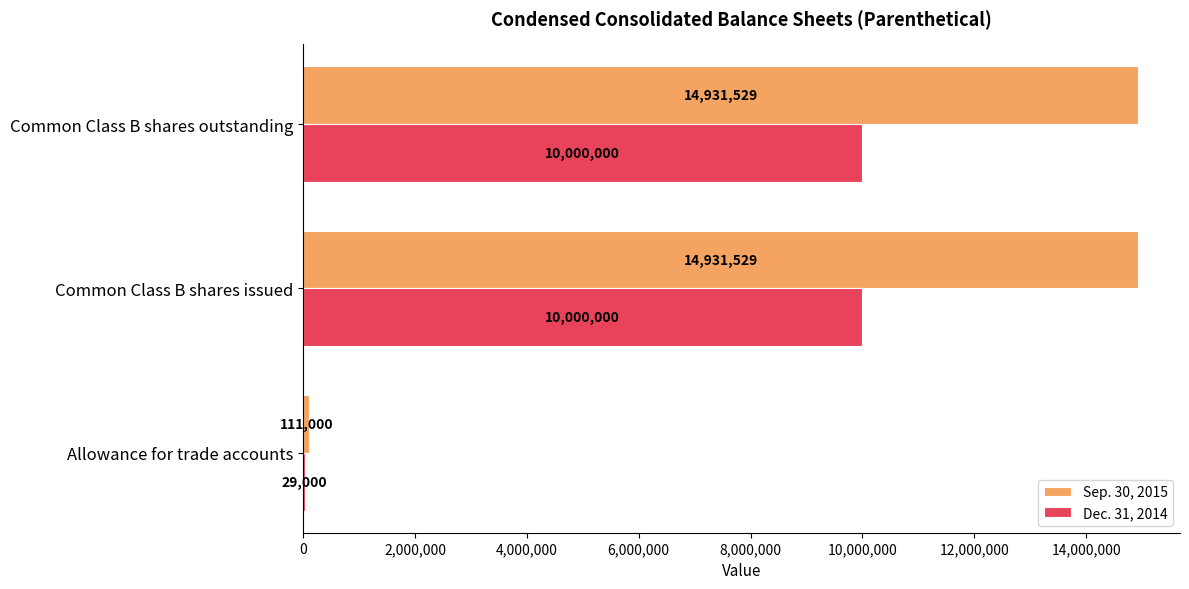

What are all the series names shown in the legend?

Sep. 30, 2015, Dec. 31, 2014